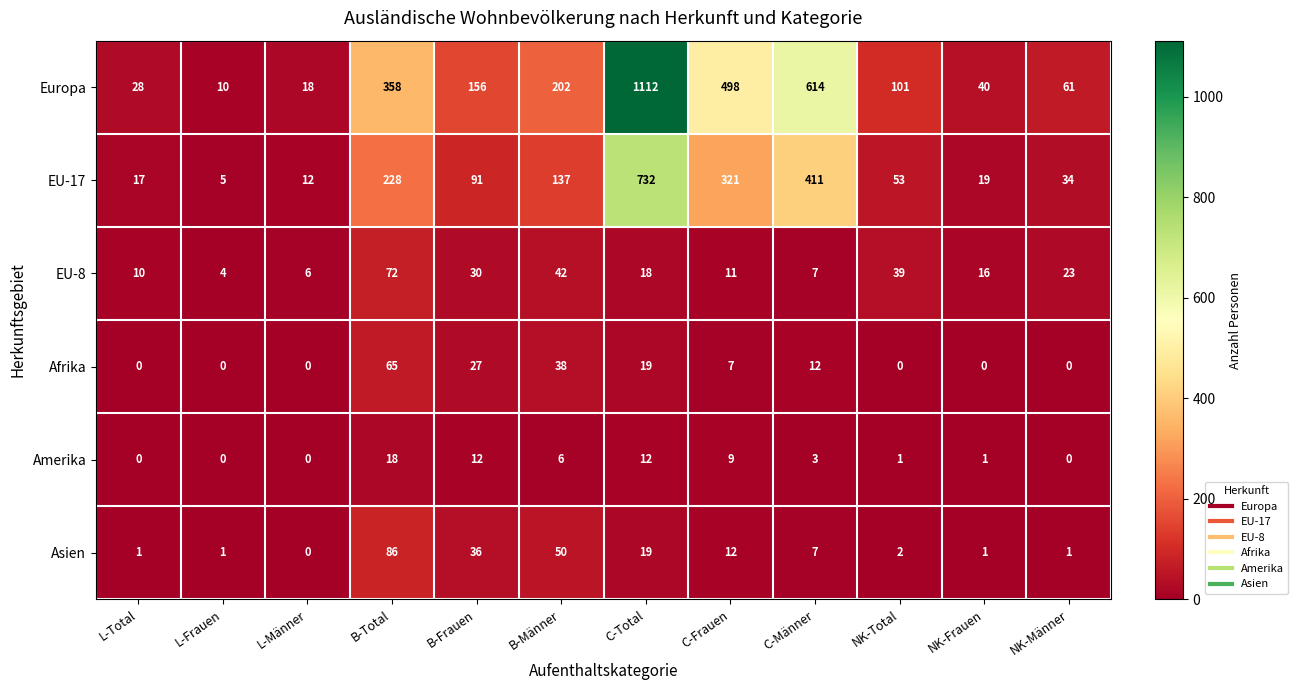

Between L-Frauen and NK-Frauen, which series saw the biggest shift?

Europa